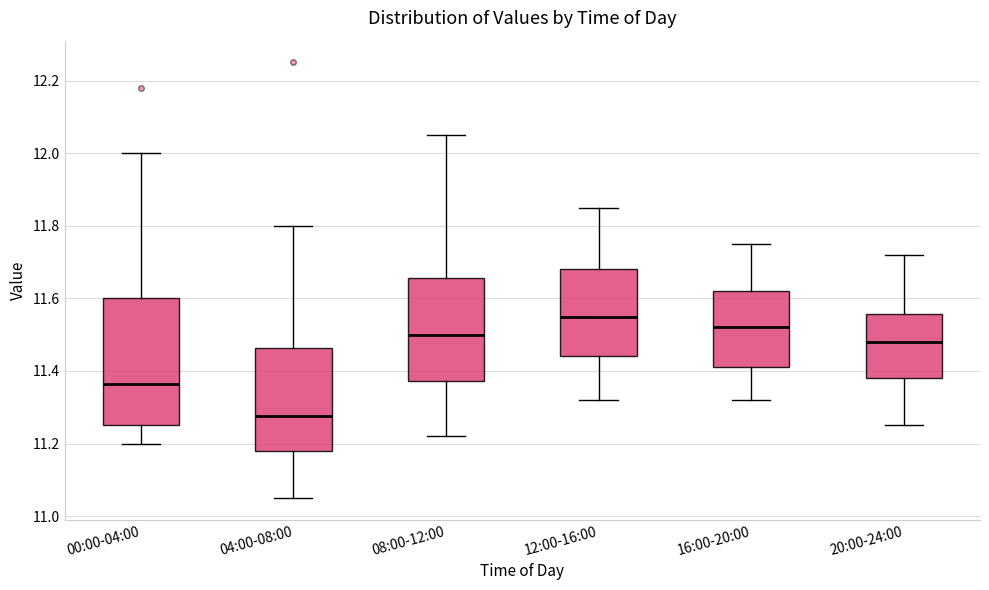

Reading left to right, read every box against the y-axis: the position of its median line, the range the box covers, and the ends of its whiskers. The values are not printed on the chart, so give them approximately, as read against the axis.

00:00-04:00: median 11.36, box 11.26 to 11.60, whiskers 11.20 to 12.00
04:00-08:00: median 11.28, box 11.18 to 11.46, whiskers 11.06 to 11.80
08:00-12:00: median 11.50, box 11.38 to 11.66, whiskers 11.22 to 12.06
12:00-16:00: median 11.56, box 11.44 to 11.68, whiskers 11.32 to 11.86
16:00-20:00: median 11.52, box 11.42 to 11.62, whiskers 11.32 to 11.76
20:00-24:00: median 11.48, box 11.38 to 11.56, whiskers 11.26 to 11.72